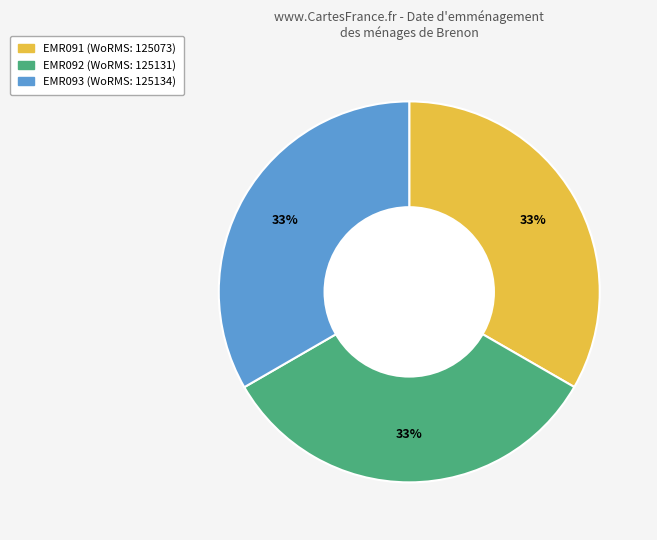

Is the sum of EMR093 and EMR092 greater than half?

Yes